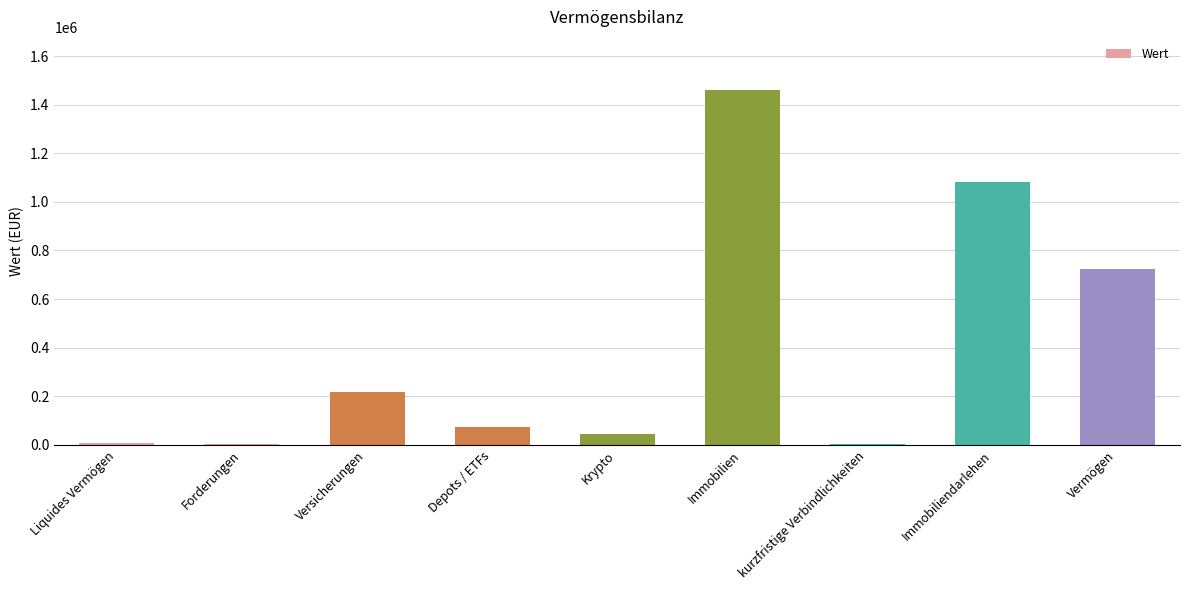

Which has a higher value, Depots / ETFs or Immobilien?

Immobilien